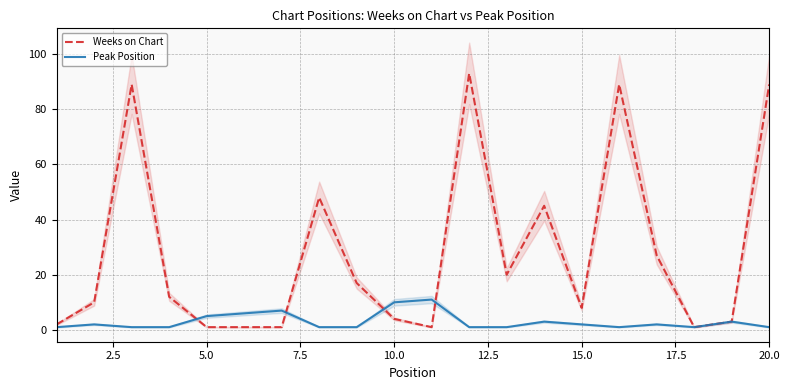

True or false: Weeks on Chart and Peak Position cross at least once.

True